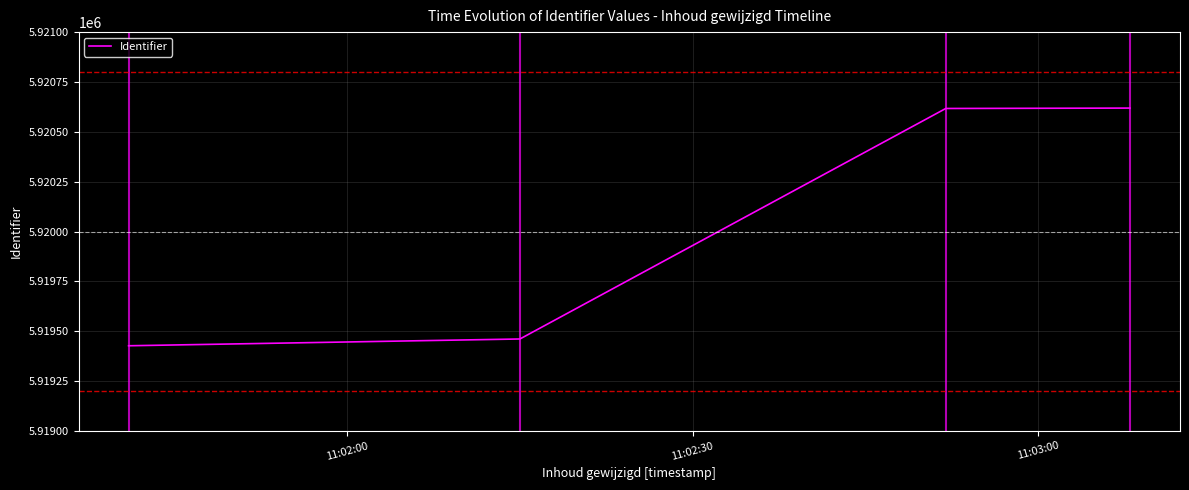

What is the sum of all values?

23680124